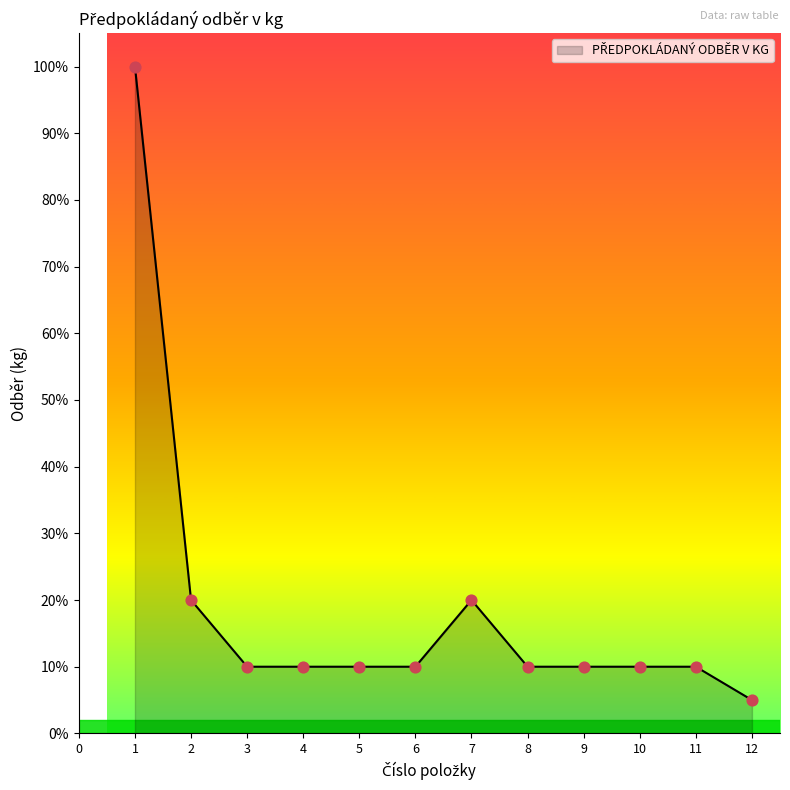

Approximately how many times larger is the value at 9 compared to 6?

1.0